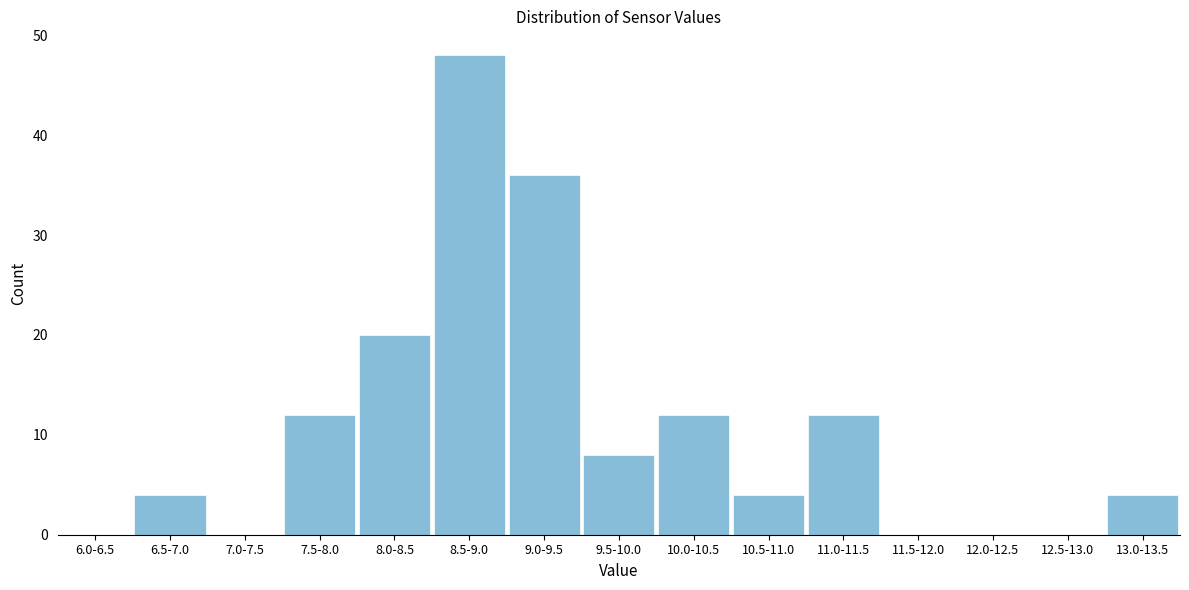

Reading left to right, list all the values displayed in this chart.

6.0-6.5=0	6.5-7.0=4	7.0-7.5=0	7.5-8.0=12	8.0-8.5=20	8.5-9.0=48	9.0-9.5=36	9.5-10.0=8	10.0-10.5=12	10.5-11.0=4	11.0-11.5=12	11.5-12.0=0	12.0-12.5=0	12.5-13.0=0	13.0-13.5=4